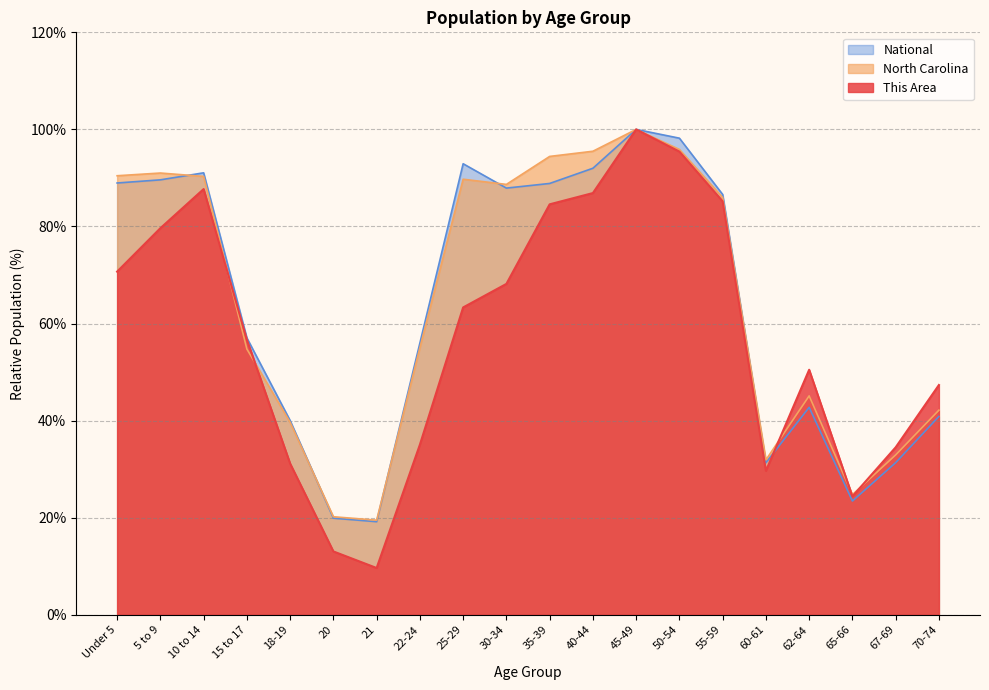

Where is the first local minimum for This Area?

21